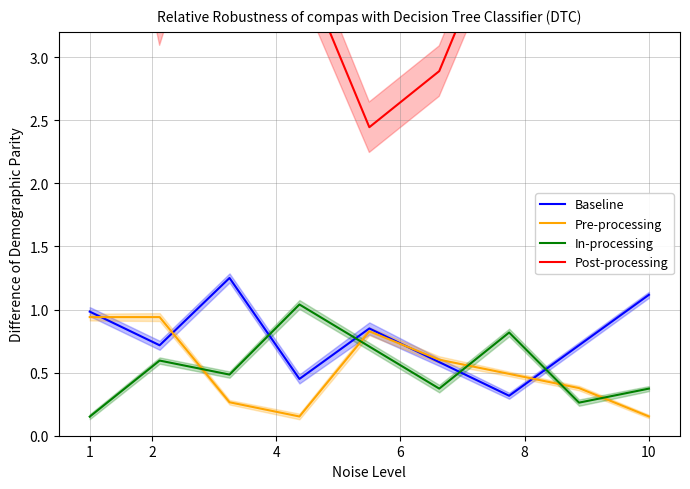

Which series has the largest total across all categories?

Post-processing